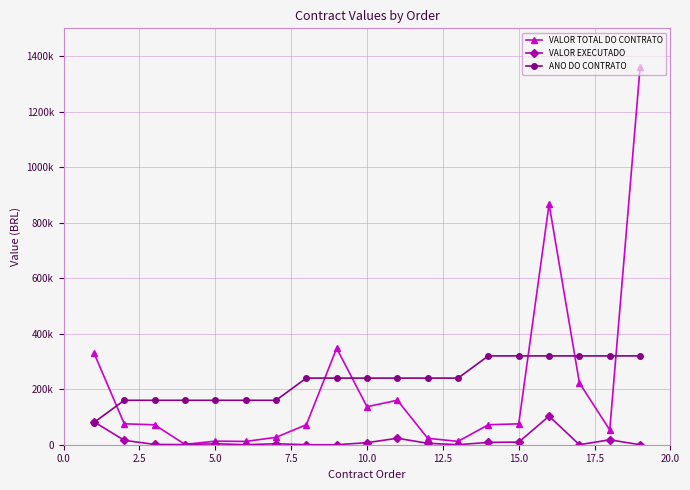

Which series has the largest total across all categories?

ANO DO CONTRATO